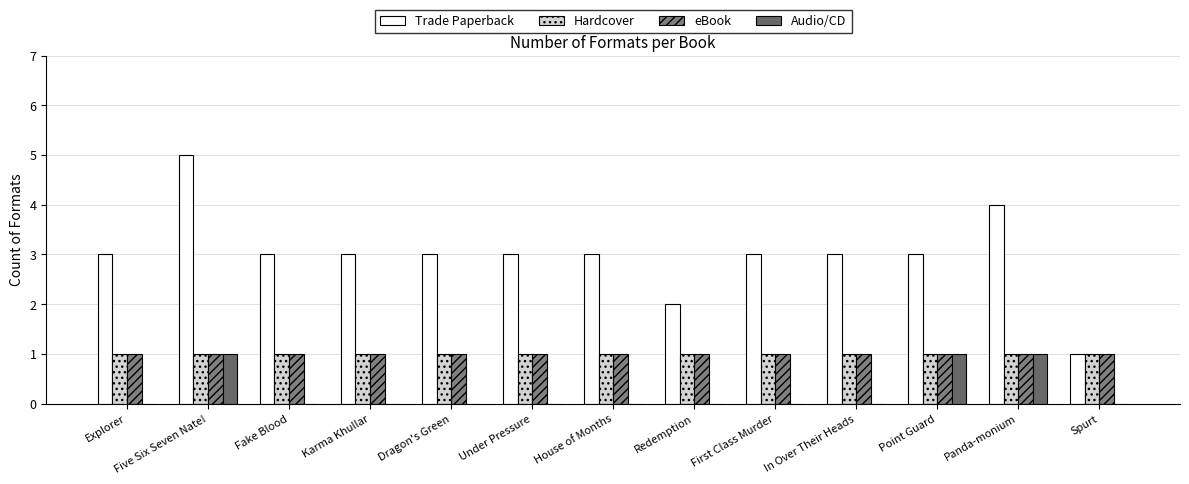

What is the value of the Trade Paperback bar at the 12th from the left?

4